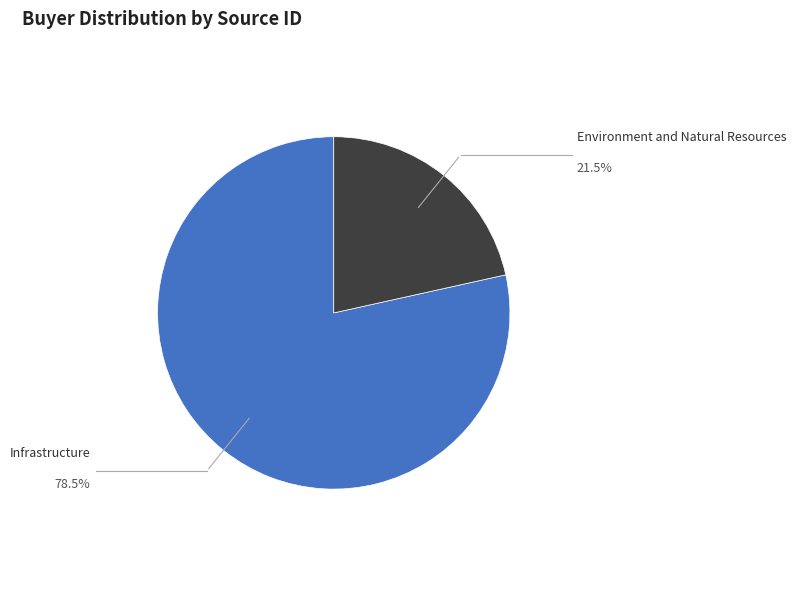

Does any single category account for the majority?

Yes